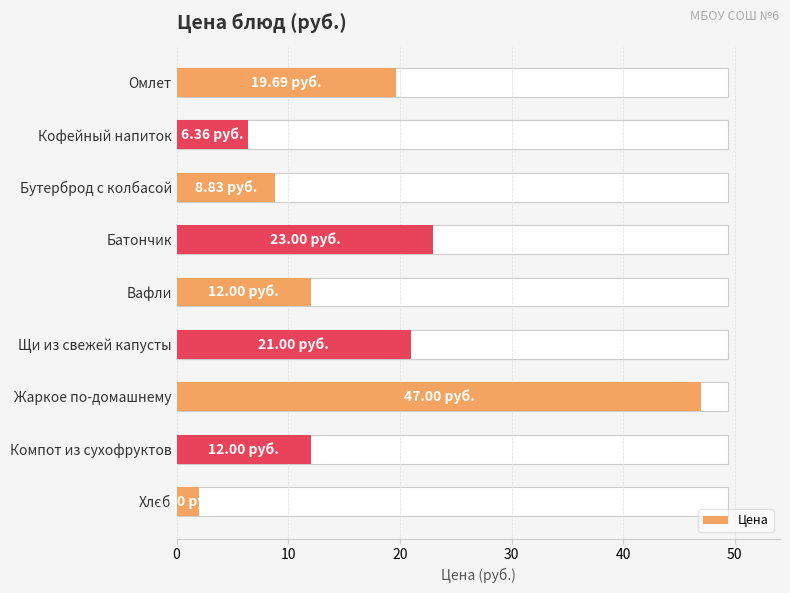

What is the value of the 1st bar from the left?

19.7